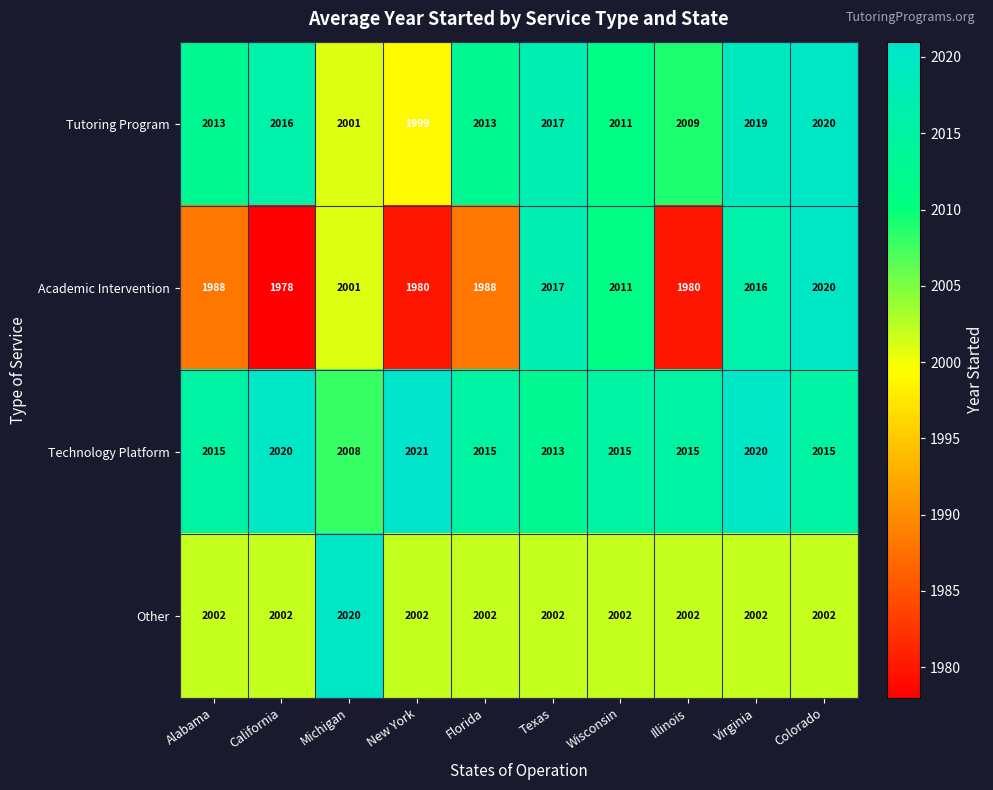

What is the sum of the Academic Intervention values at Illinois and Texas?

3997